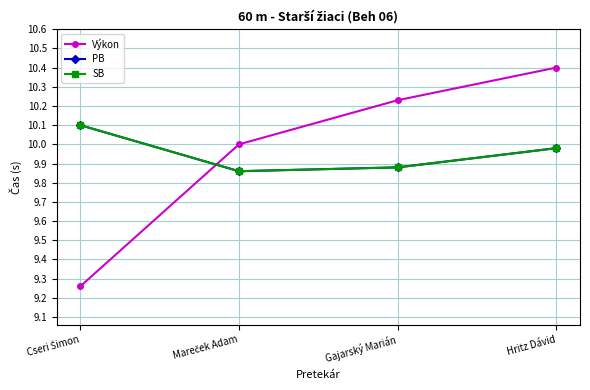

At Mareček Adam, list the series in order from smallest to largest.

PB, SB, Výkon